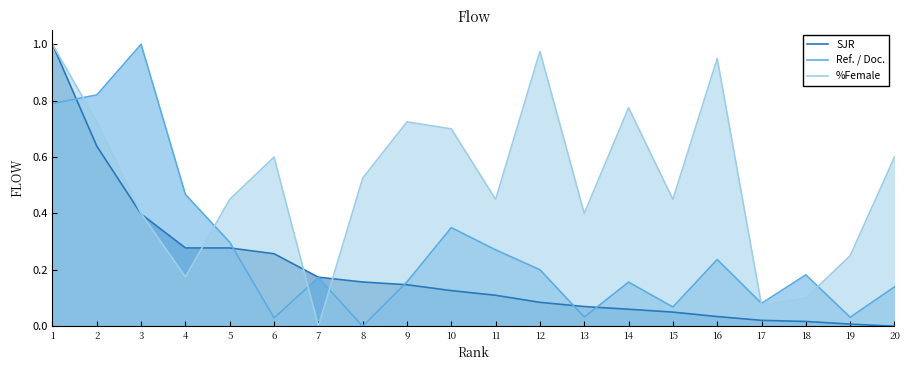

What is the approximate value of Ref. / Doc. at 20?

0.1